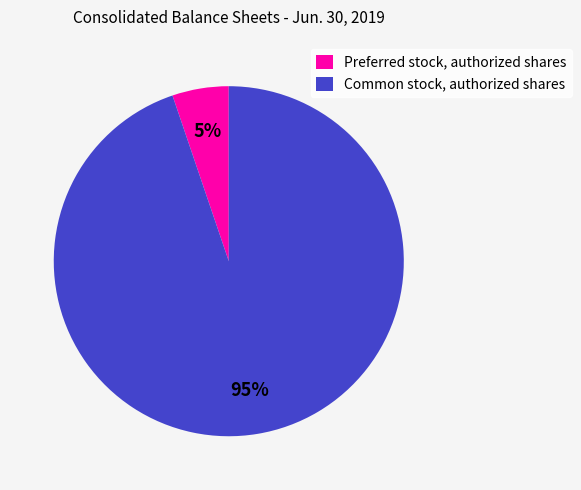

To the nearest percent, what portion does Preferred stock, authorized shares represent?

5%